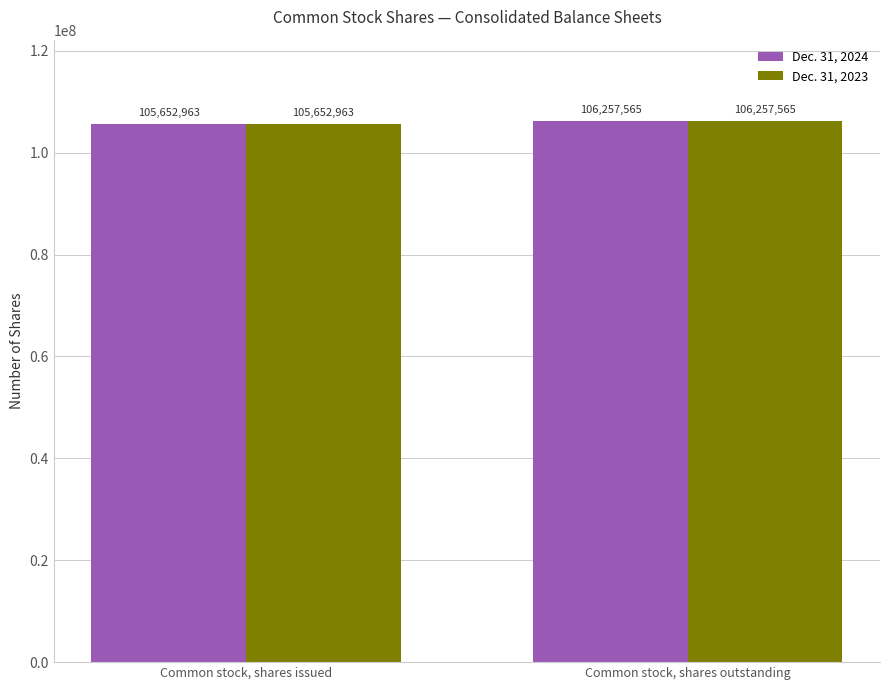

What is the total value across all series at Common stock, shares outstanding?

212515130